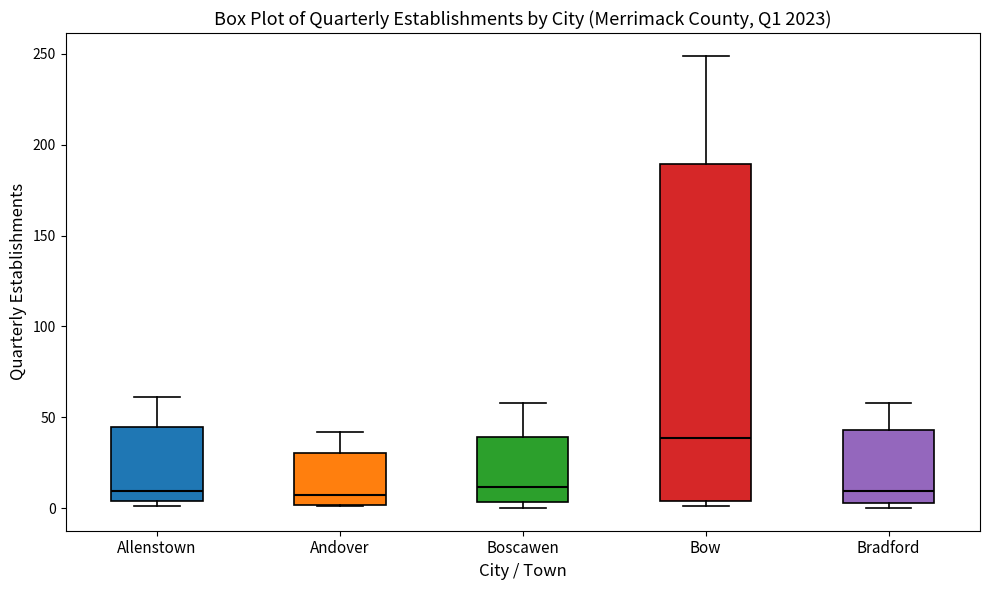

Comparing the boxes themselves (not the whiskers), which one is the tallest?

Bow